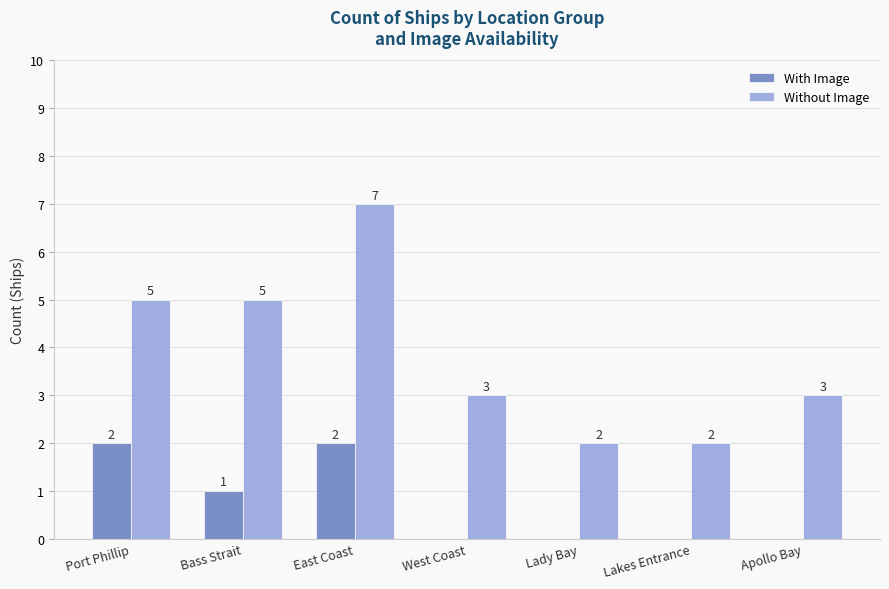

What is the highest value of the With Image series?

2